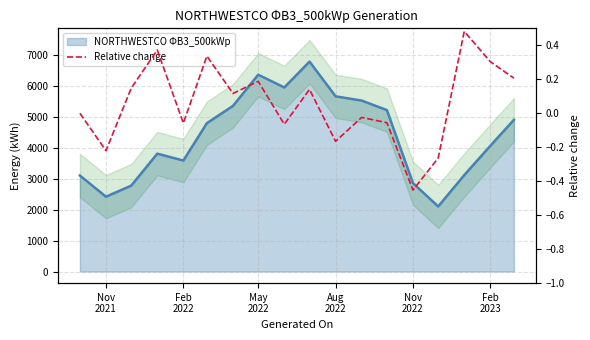

What is the sum of the values at May 2022 and Nov 2022?

-0.3